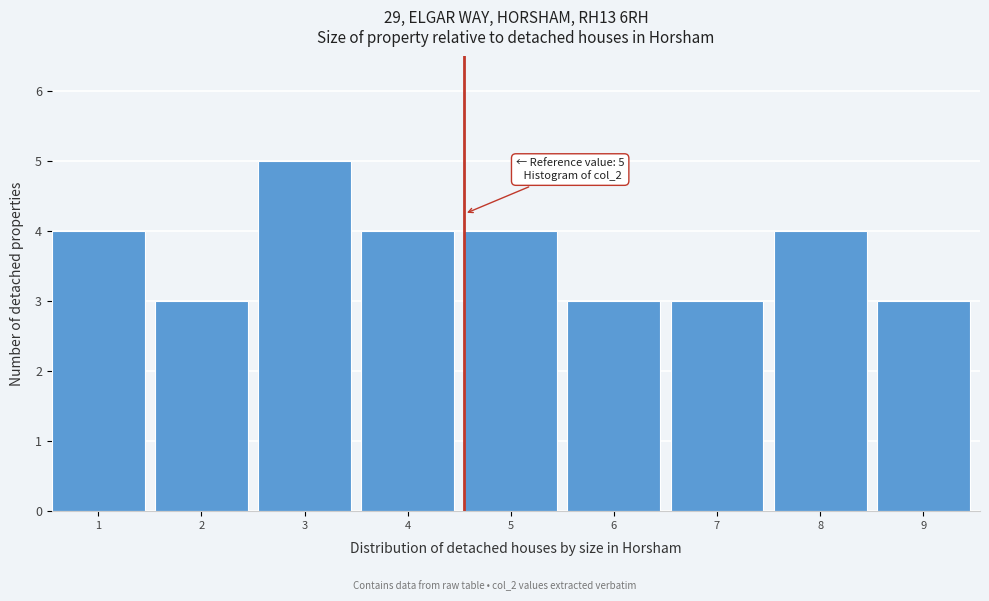

Reading right to left, transcribe all the data shown in this chart.

3	4	3	3	4	4	5	3	4